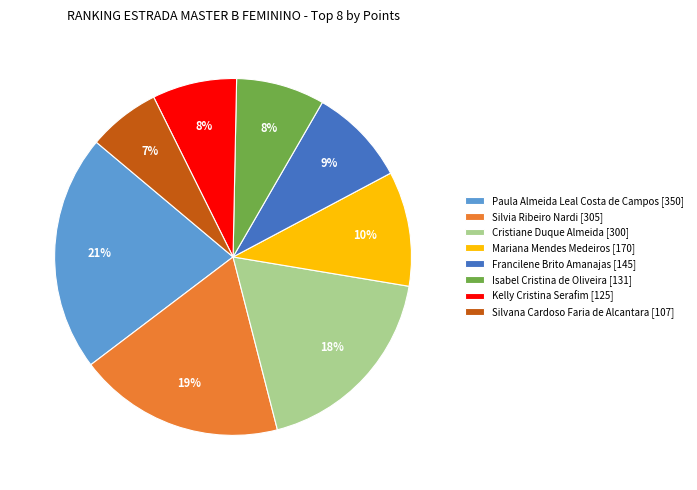

What is the ratio of the value at Isabel Cristina de Oliveira [131] to the value at Paula Almeida Leal Costa de Campos [350]?

0.4